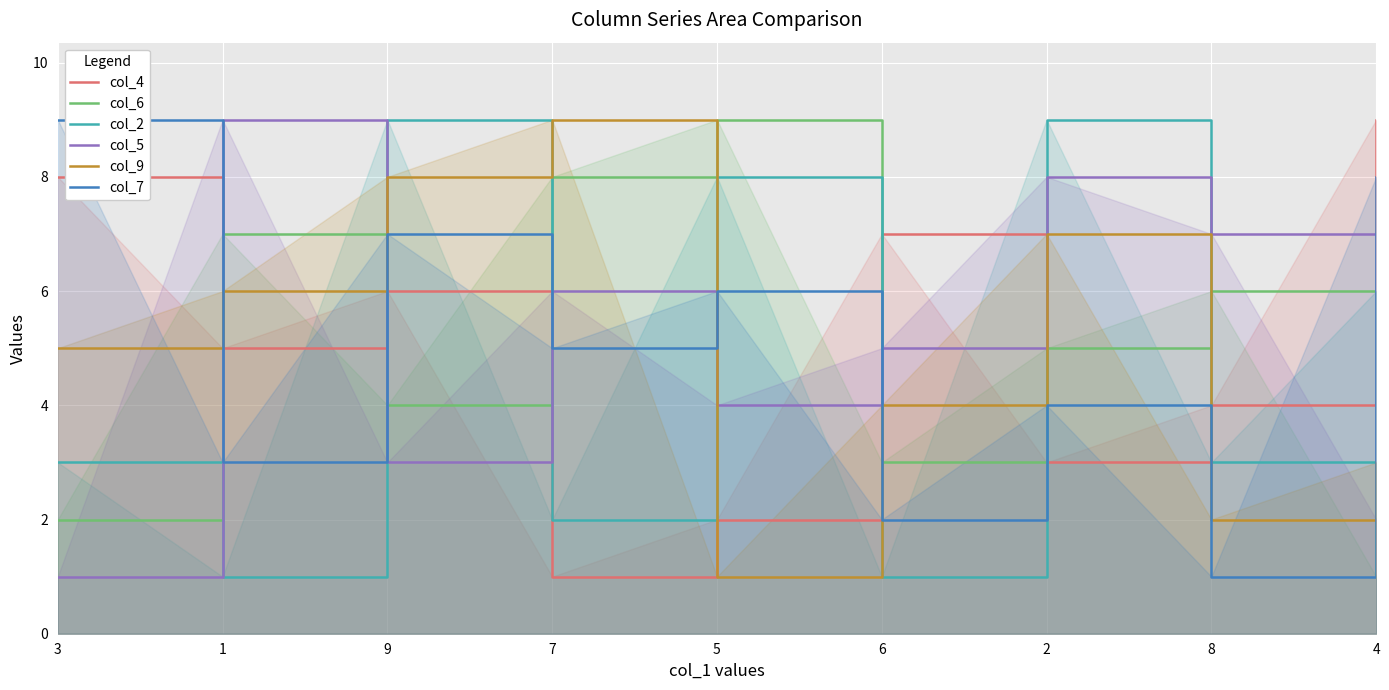

Rank the categories by col_2 value from lowest to highest.

1, 6, 7, 3, 8, 4, 5, 9, 2